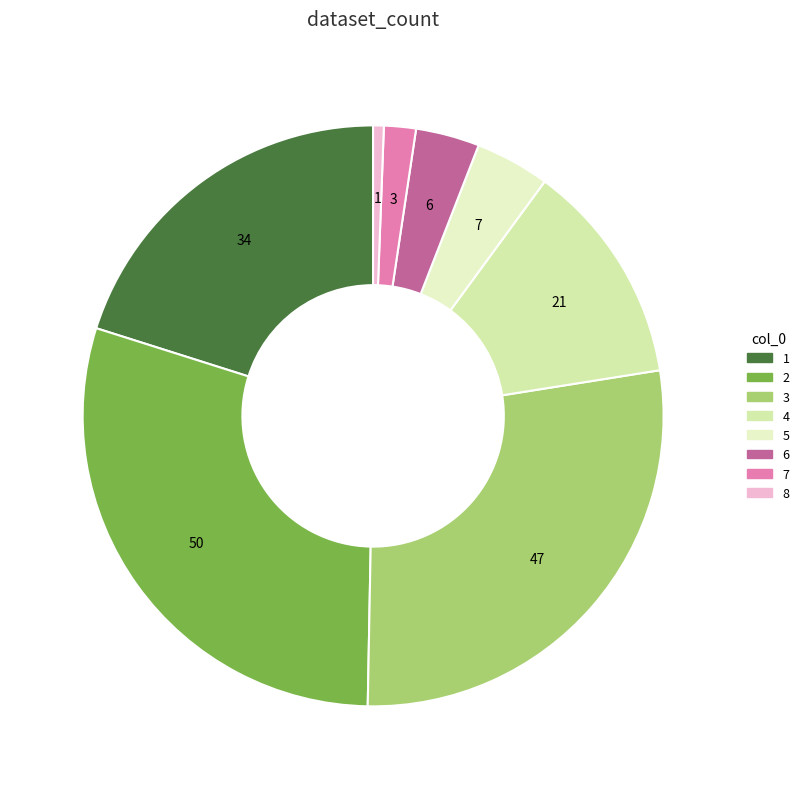

Combined, what portion of the pie is 6 and 4?

16.0%